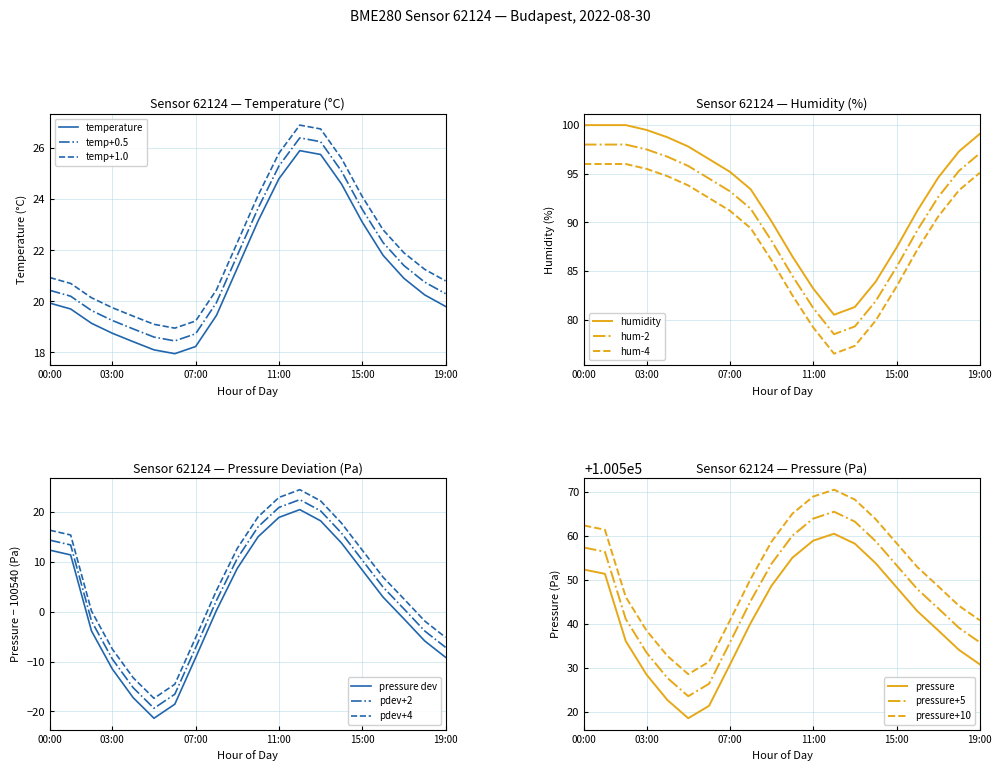

What is the average value of the temperature series?

21.1